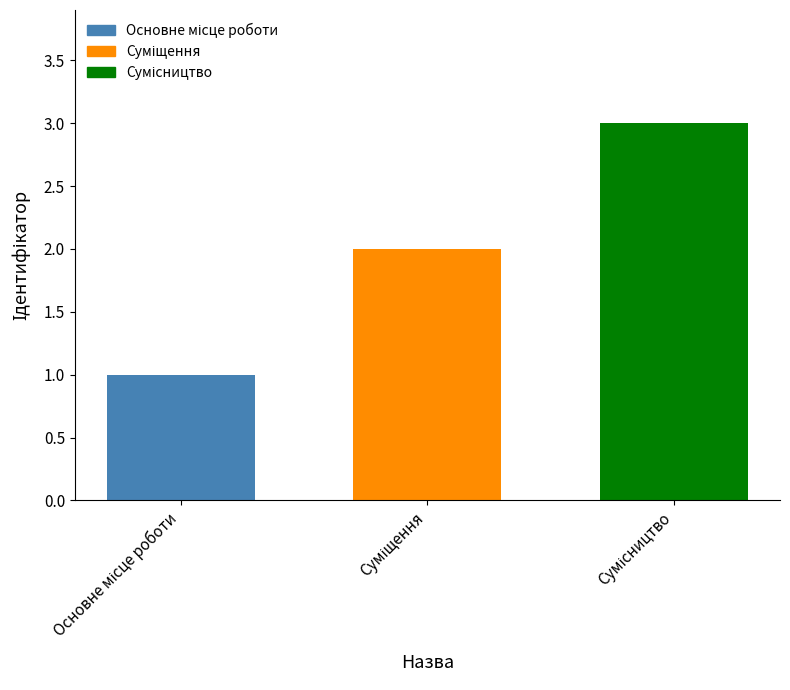

What is the sum of all values?

6